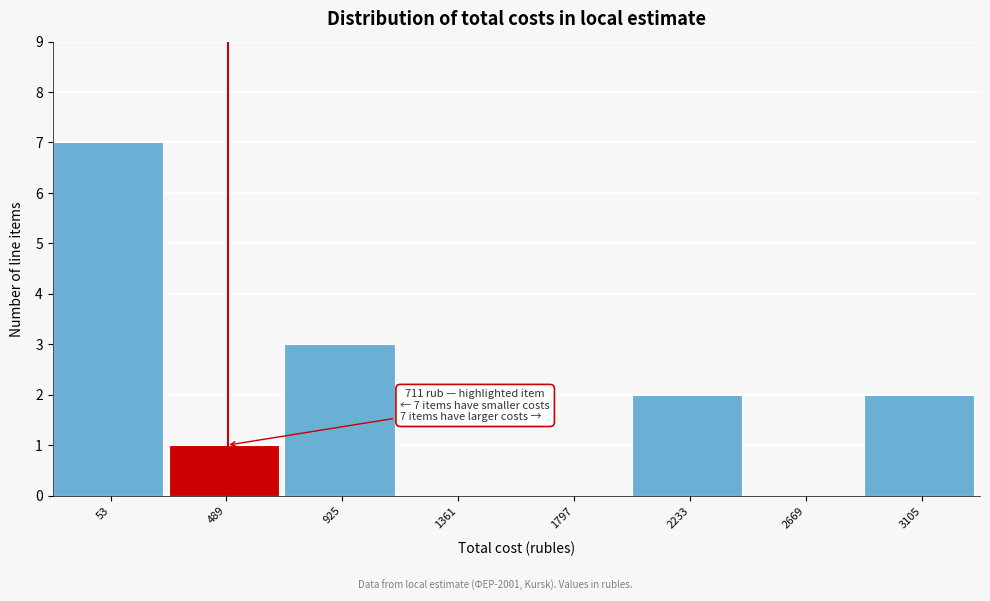

Reading right to left, extract all data points from this chart.

3105=2	2669=0	2233=2	1797=0	1361=0	925=3	489=1	53=7